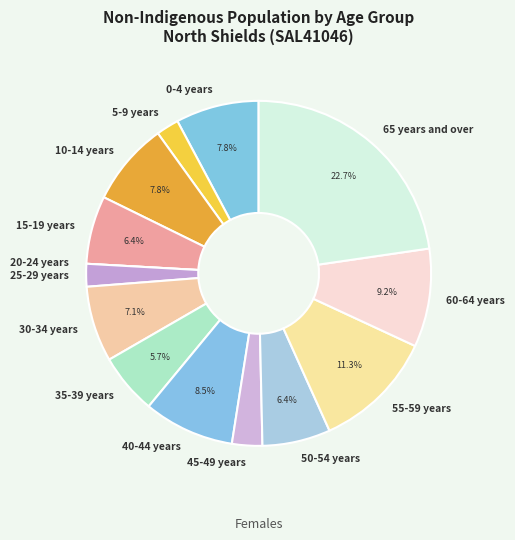

To the nearest percent, what portion does 10-14 years represent?

8%